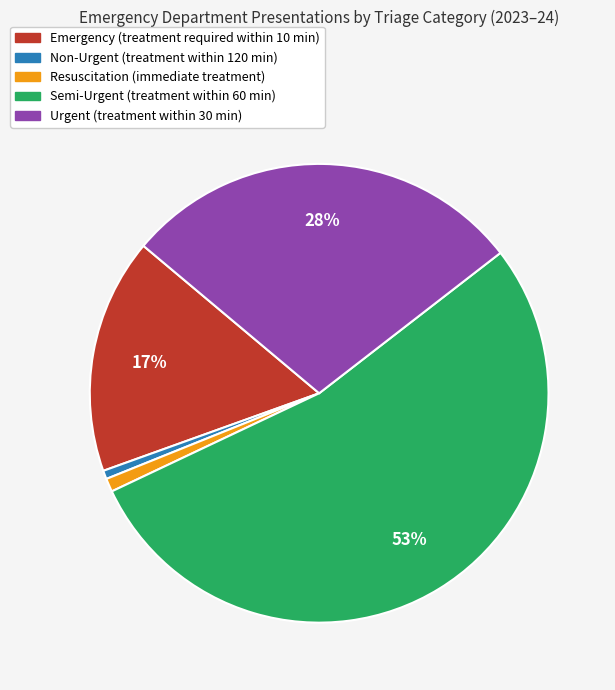

How many segments does this pie chart have?

5